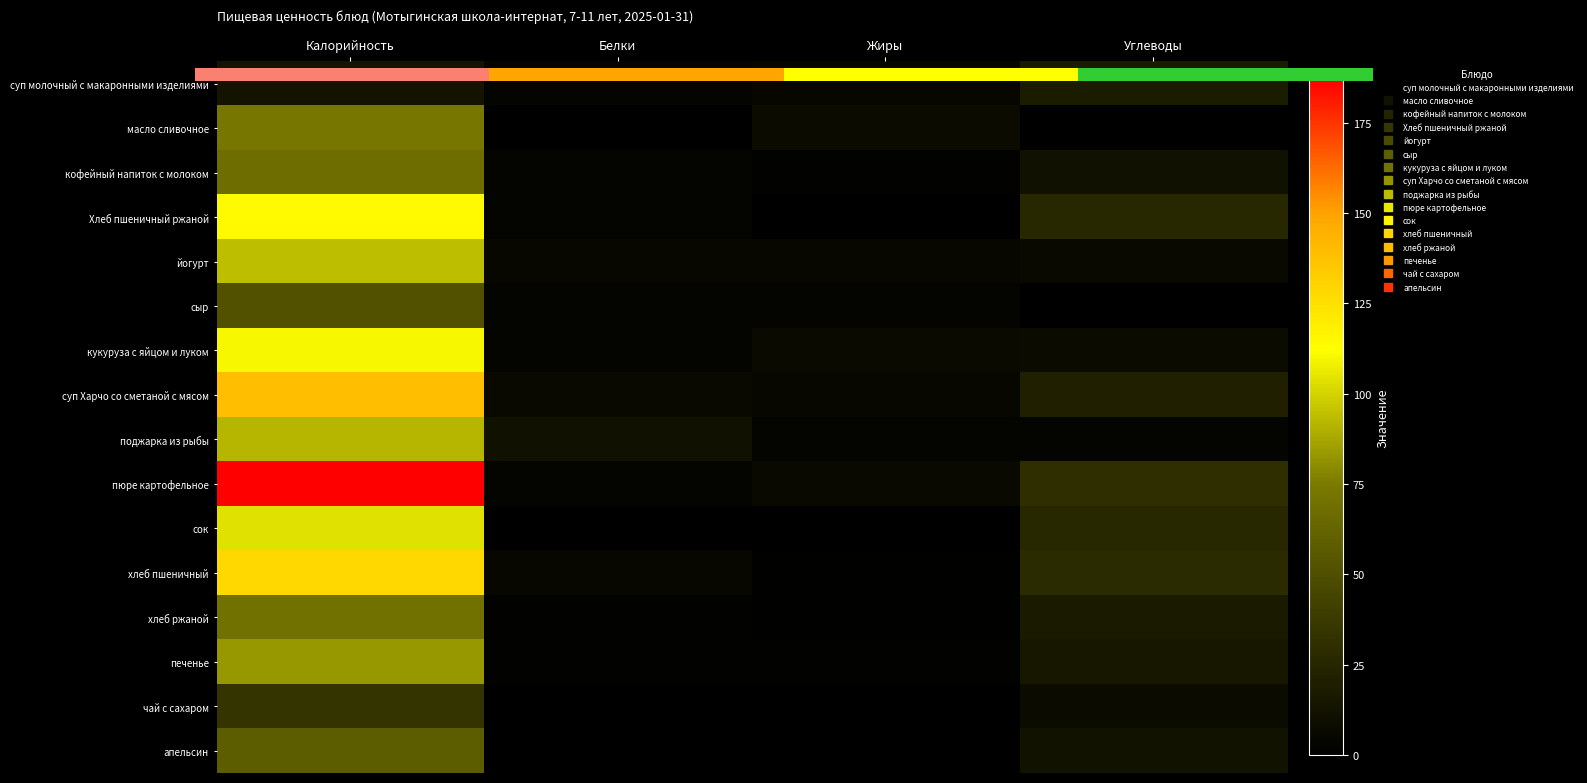

The value of йогурт at Белки is 5. True or false?

True